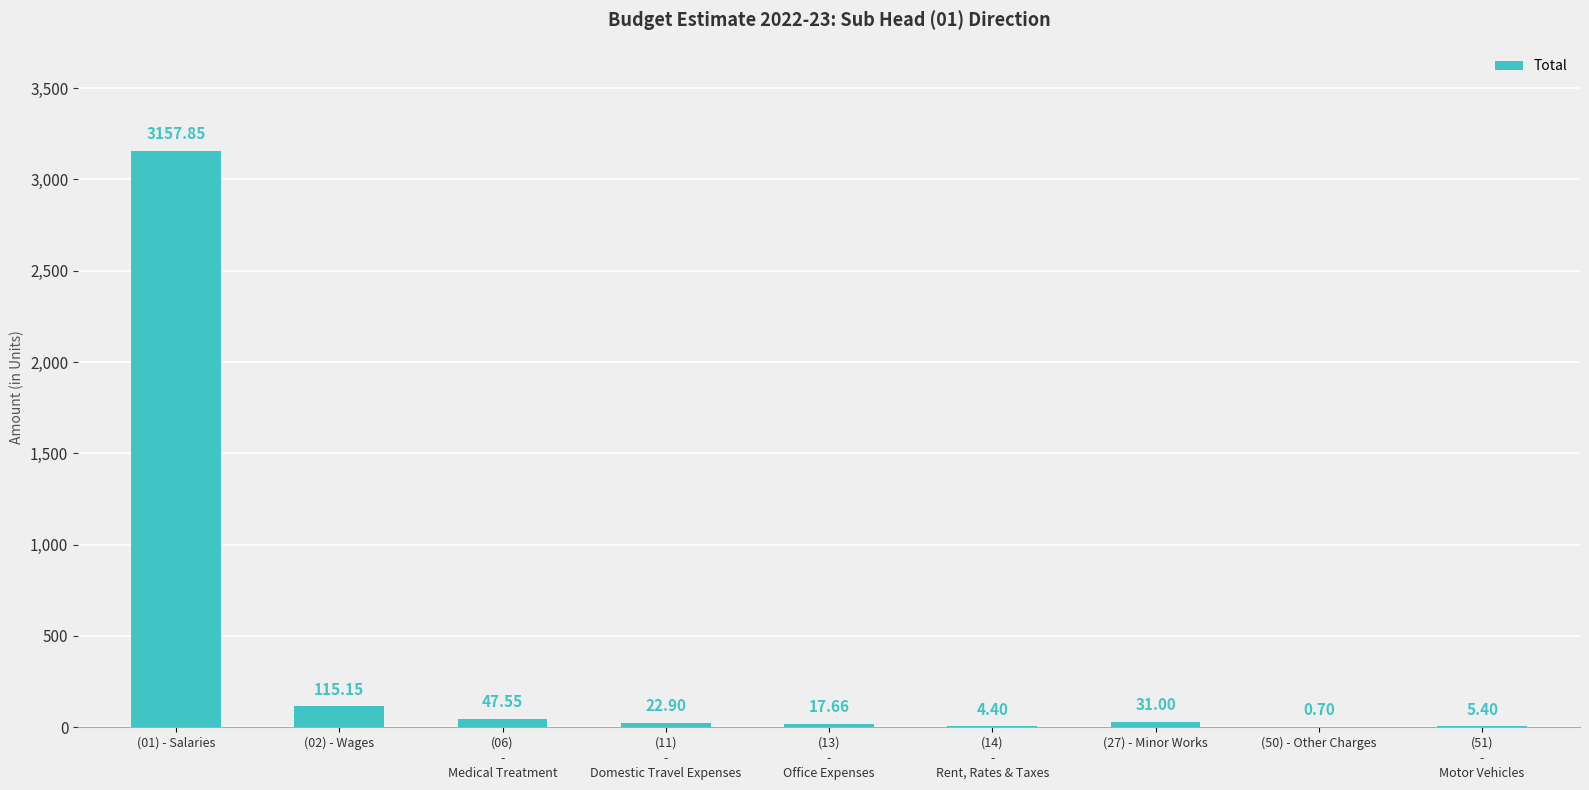

What is the sum of all values?

3402.6